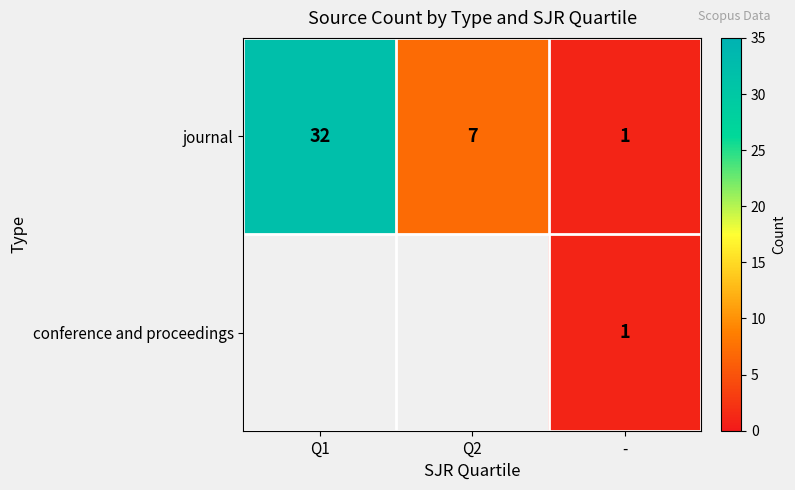

Is it true that conference and proceedings equals 1.8 at -?

False